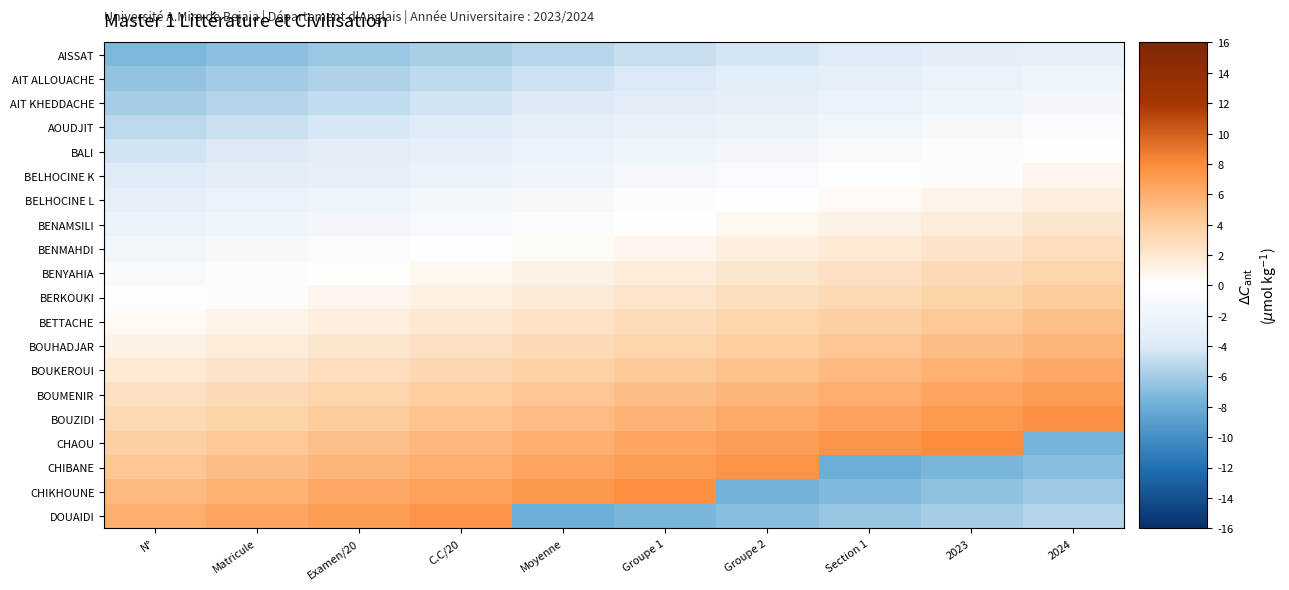

At which category does the chart reach its peak across all series?

2023